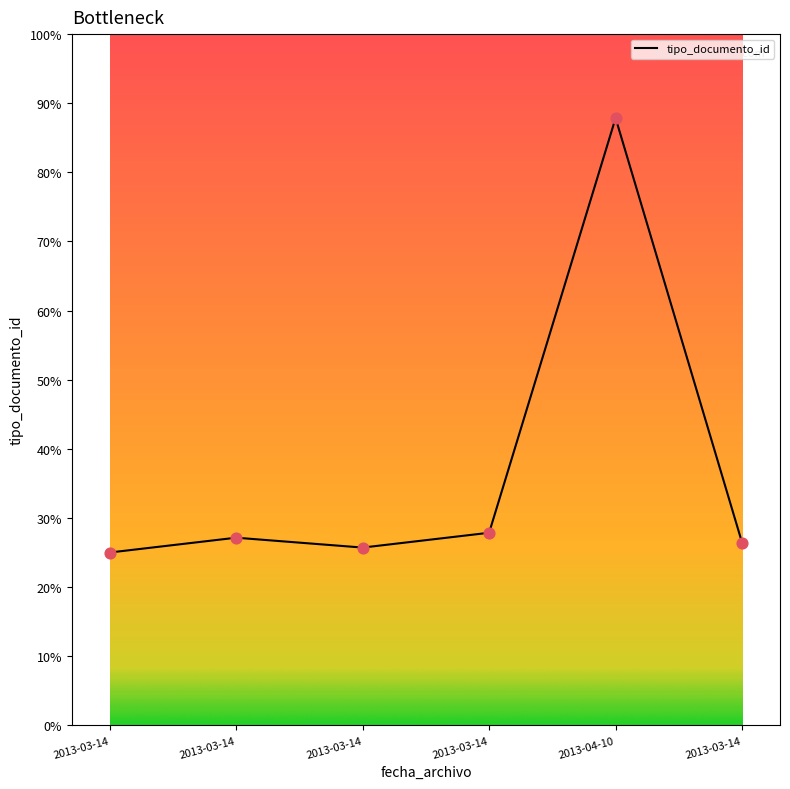

Approximately how many times larger is the value at 2013-03-14 compared to 2013-04-10?

0.3